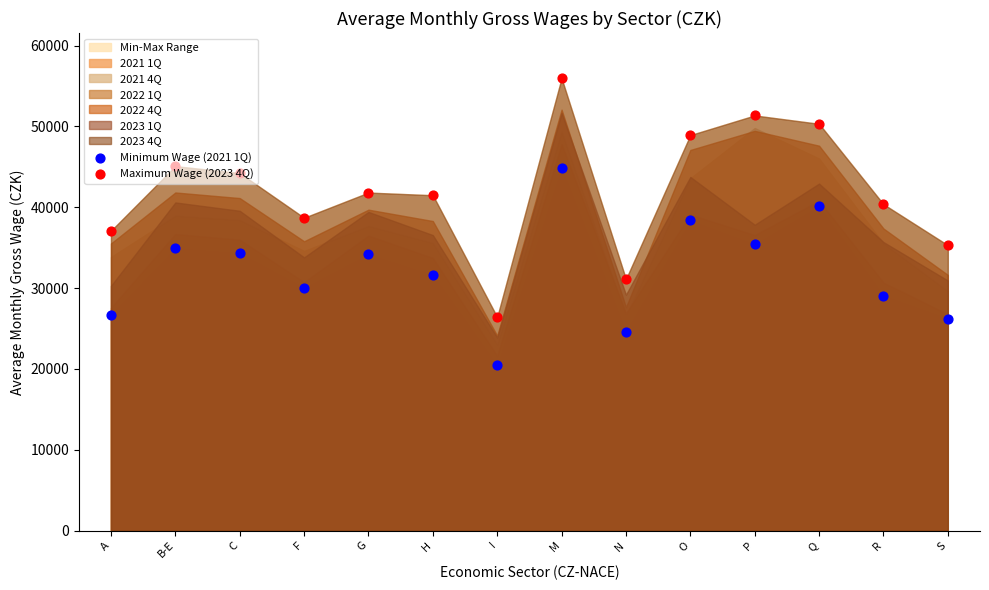

Which series contains the highest Y value?

Maximum Wage (2023 4Q)